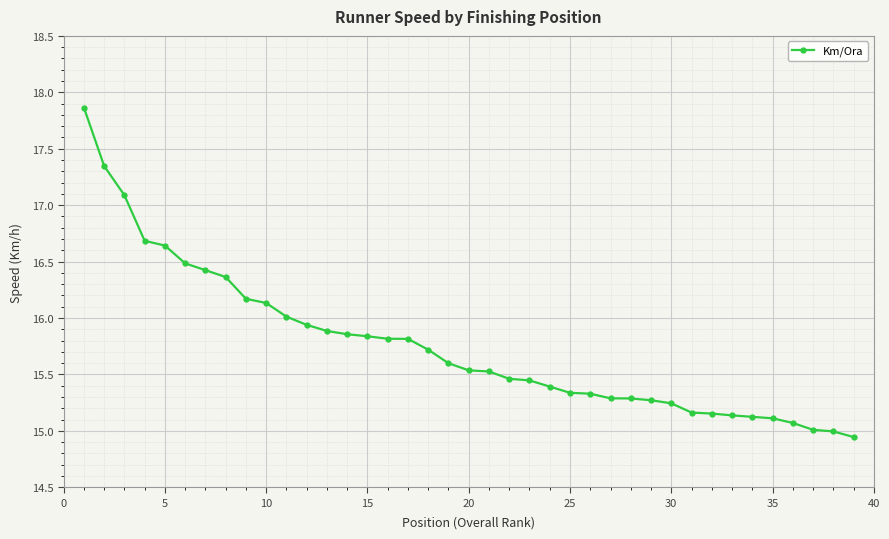

What is the greatest value displayed?

17.9